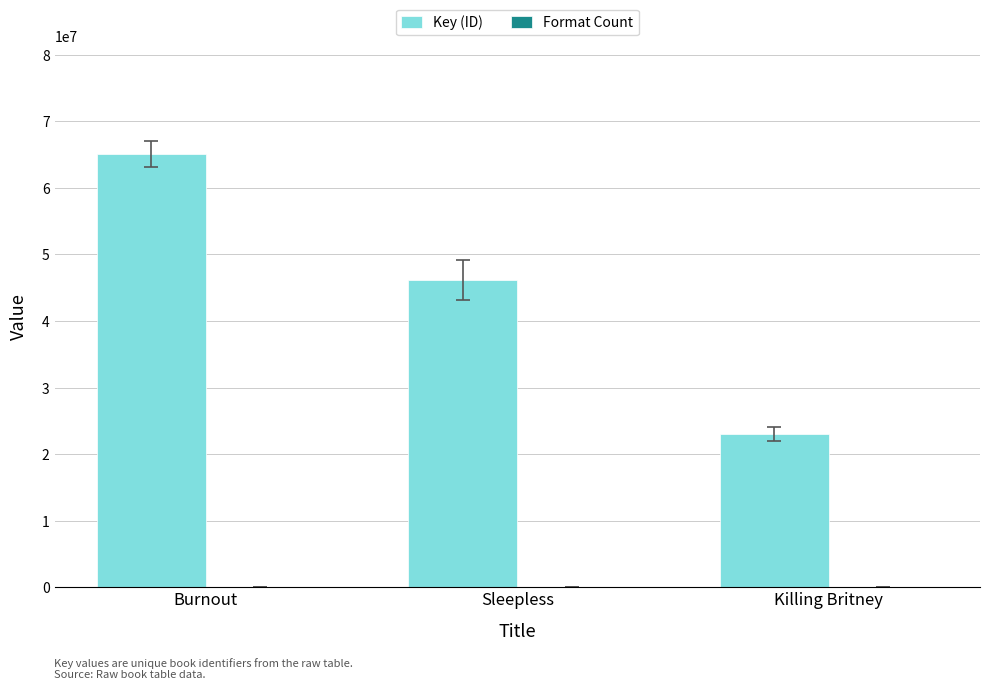

The Key (ID) series shows 46144945 at Sleepless. True or false?

True